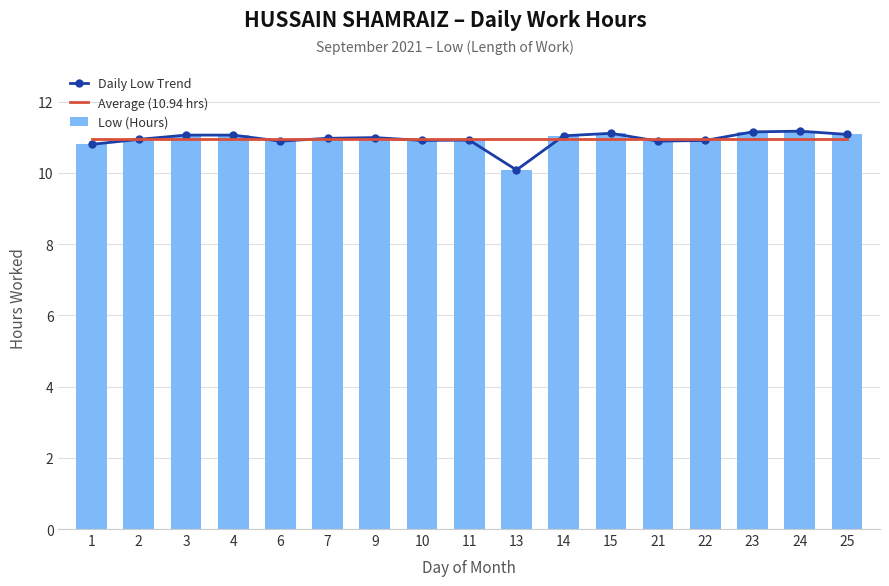

Is it true that Low (Hours) equals 7.6 at 22?

False